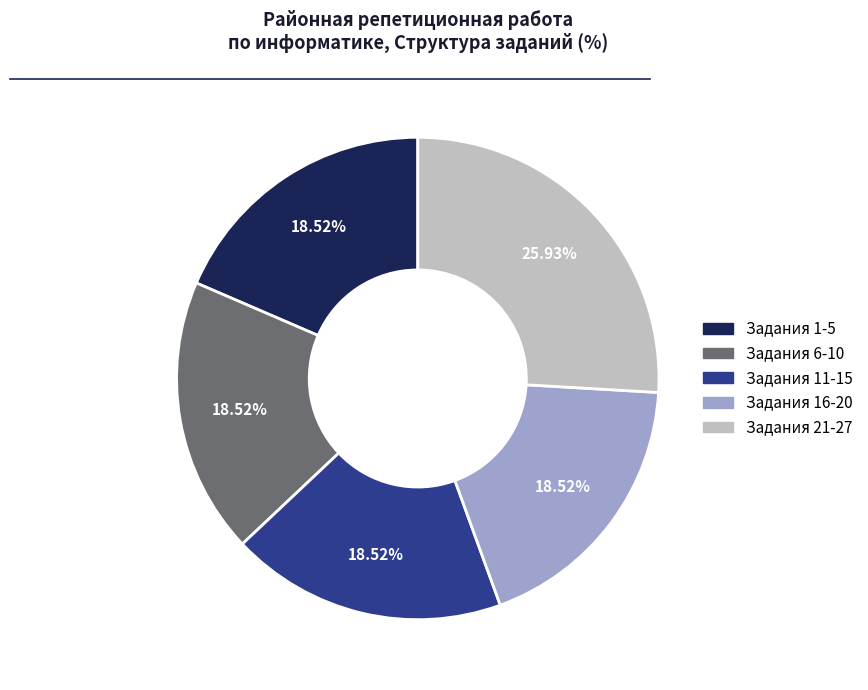

Is there any slice that represents more than half of the pie?

No